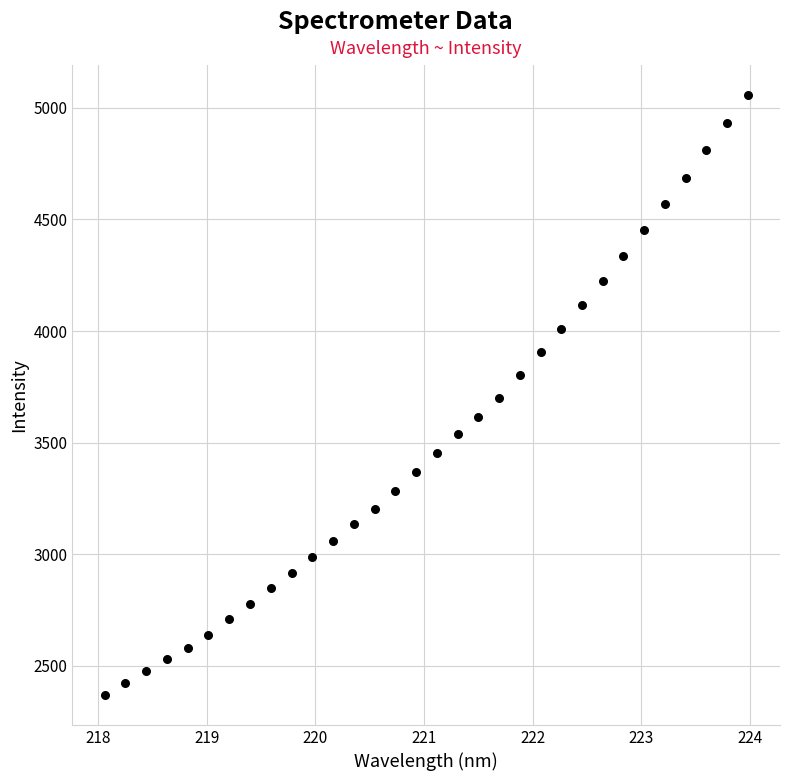

What is the range of X values (max minus min)?

5.9